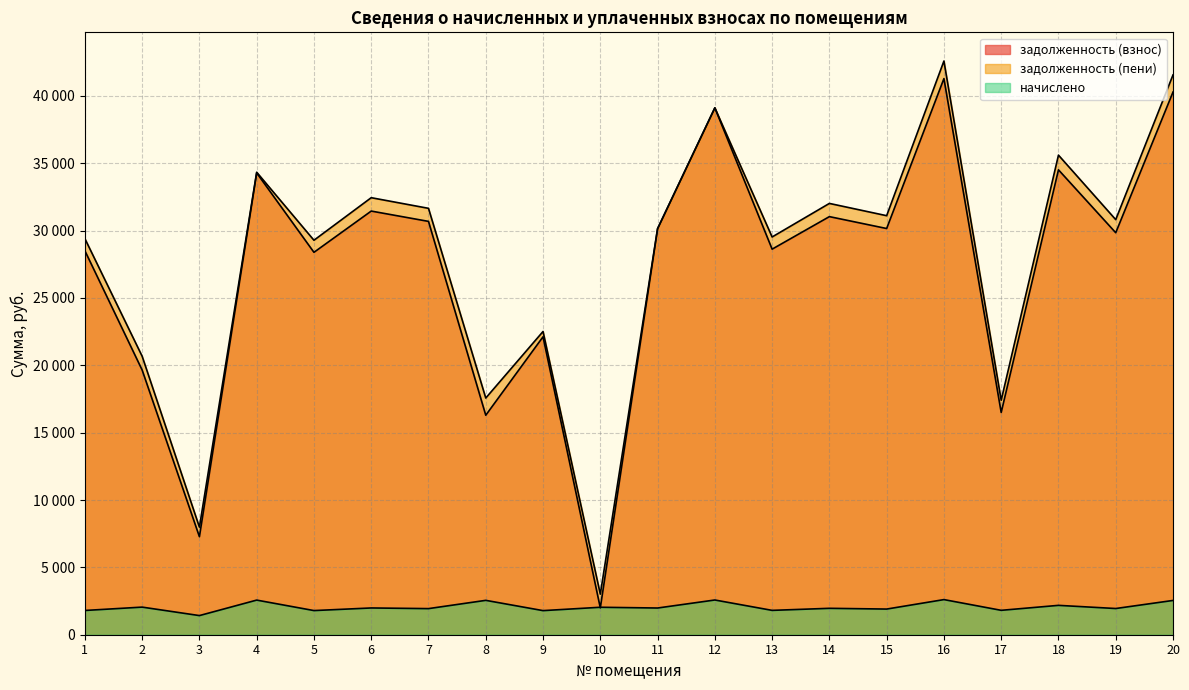

The value of задолженность (взнос) at 11 is 17978.6. True or false?

False